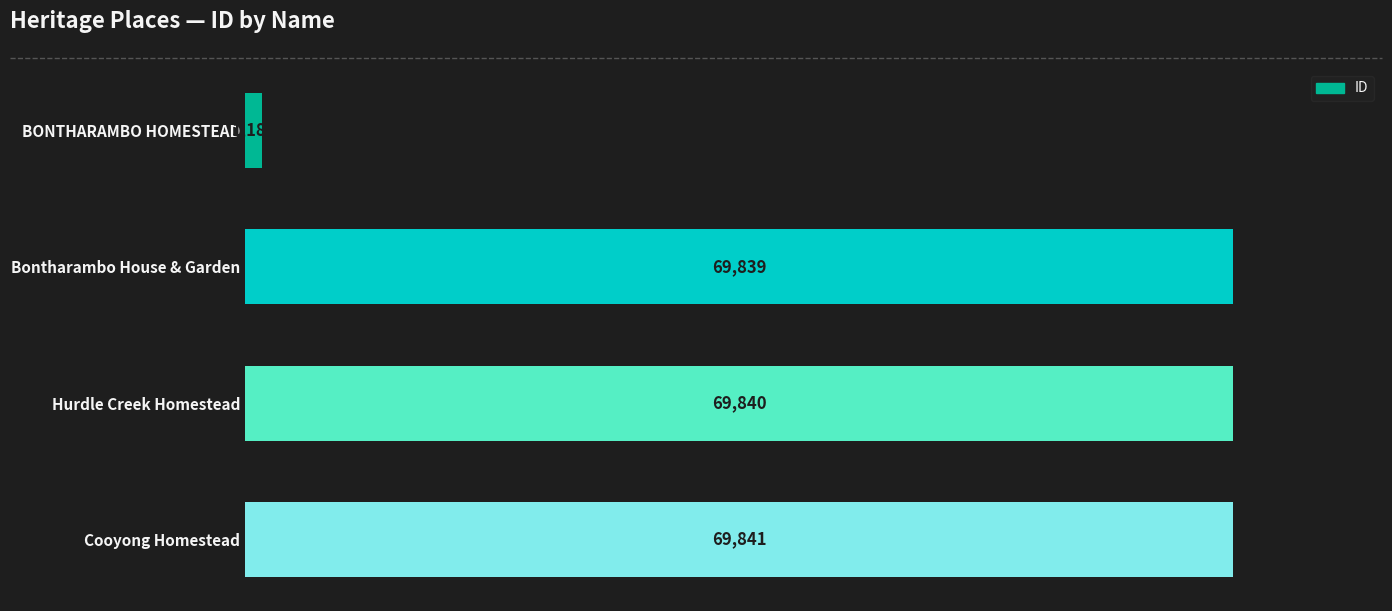

The chart shows a value of 69839 at Bontharambo House & Garden. True or false?

True